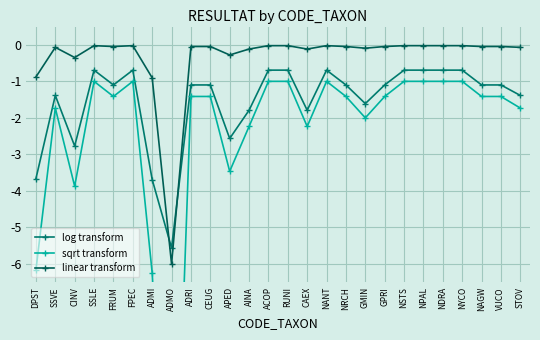

What is the smallest value displayed?

-16.1